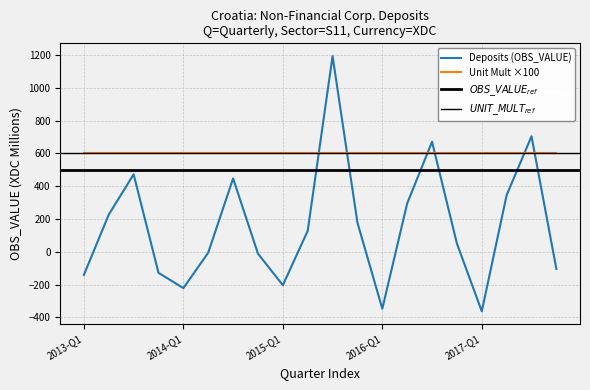

Reading left to right, extract all data points from this chart.

-141.3	226.2	472.0	-128.7	-222.0	-5.7	446.9	-11.8	-204.3	127.3	1192.9	177.1	-347.8	294.4	670.5	50.0	-363.4	345.1	703.9	-105.1